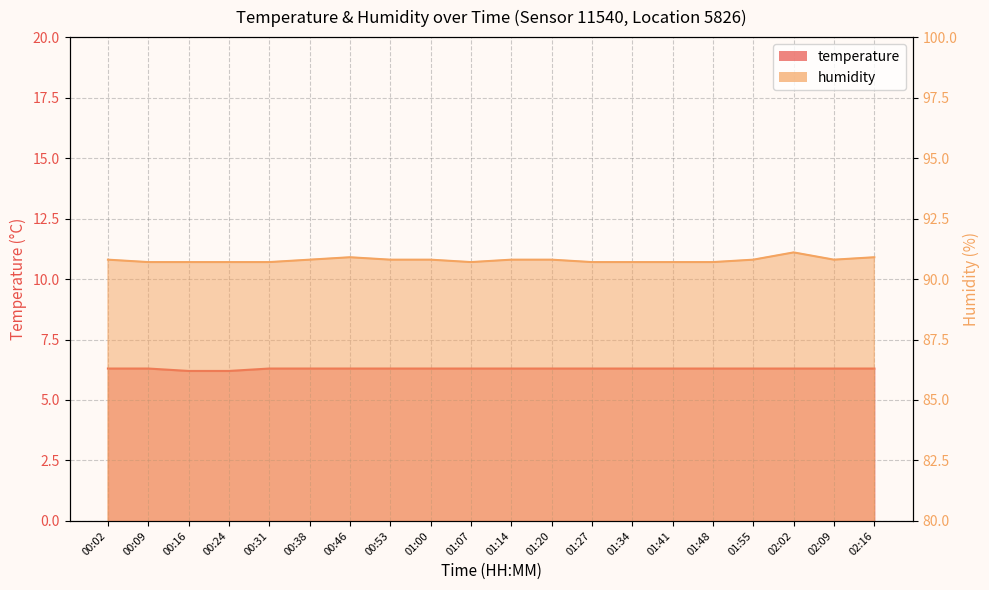

At 01:34, list the series in order from smallest to largest.

temperature, humidity